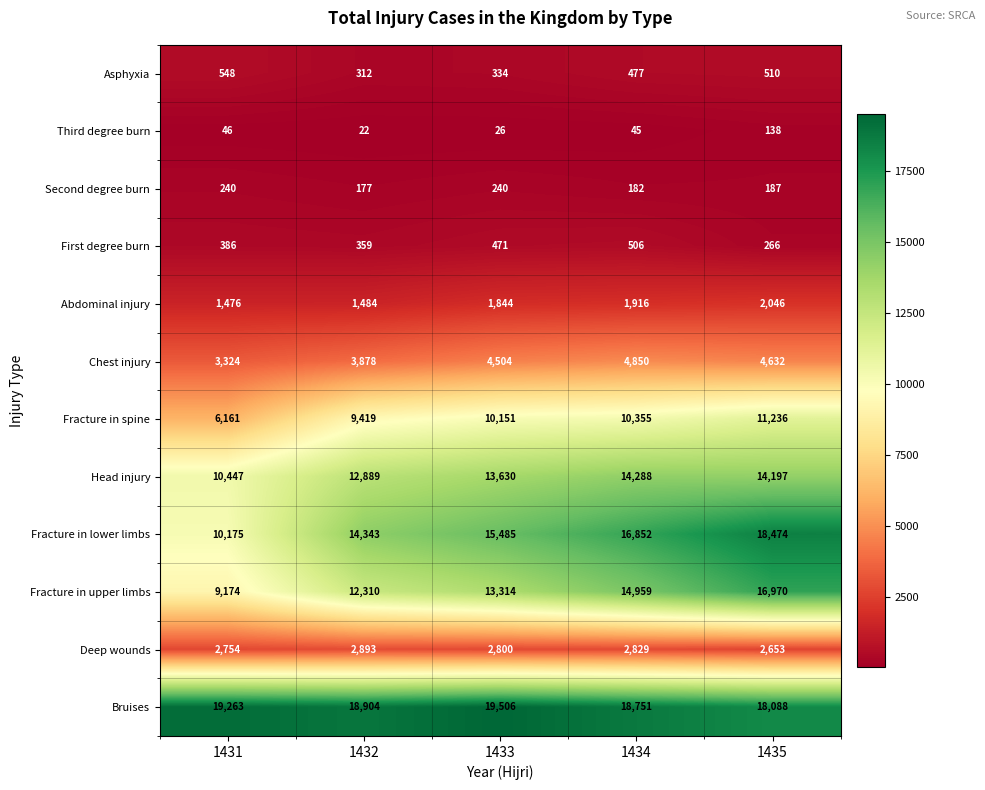

The value of Chest injury at 1433 is 4504. True or false?

True